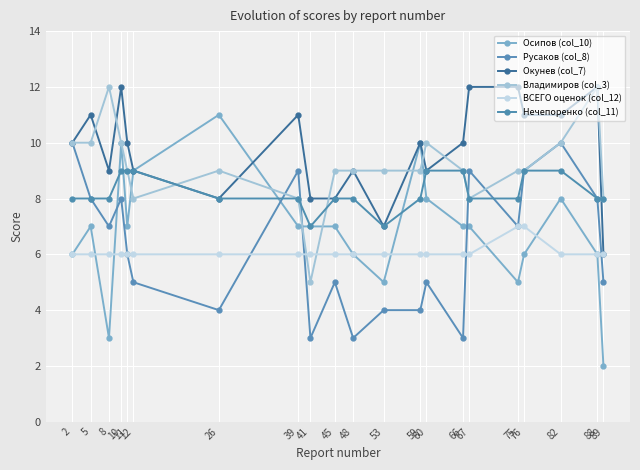

True or false: Окунев (col_7) and Осипов (col_10) cross at least once.

True